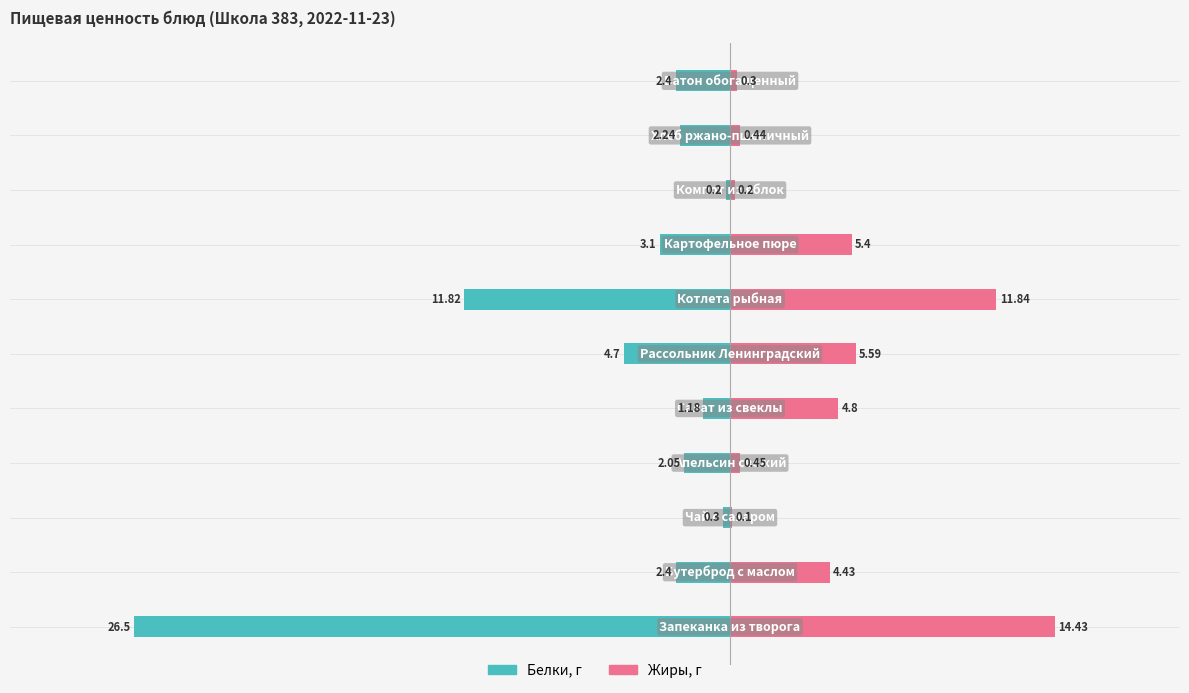

Is the value of Белки at 1 greater than the value of Жиры at 9?

No